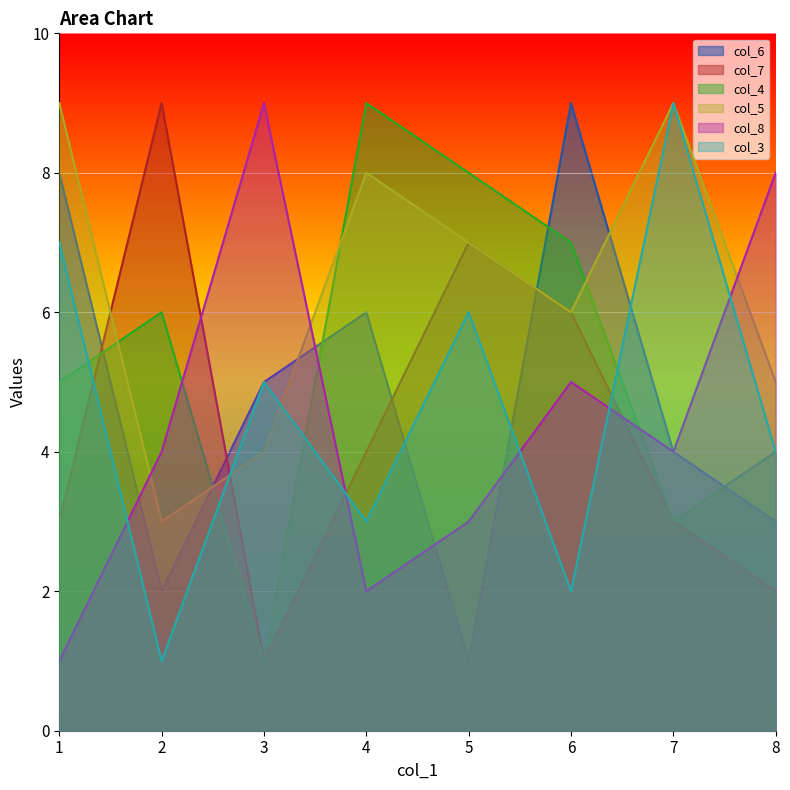

In col_6, how many points are higher than both neighbors (excluding endpoints)?

2